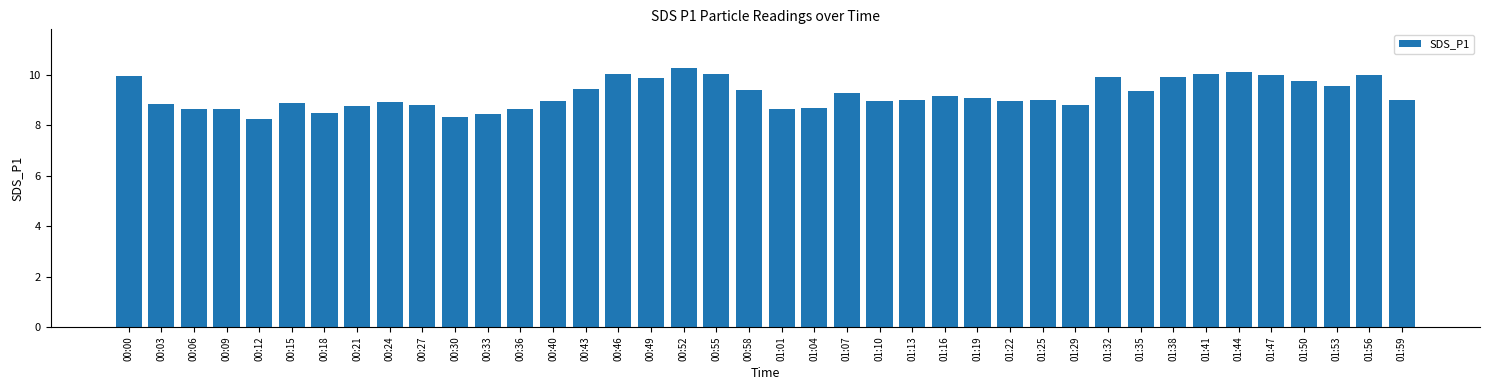

What is the average value?

9.2